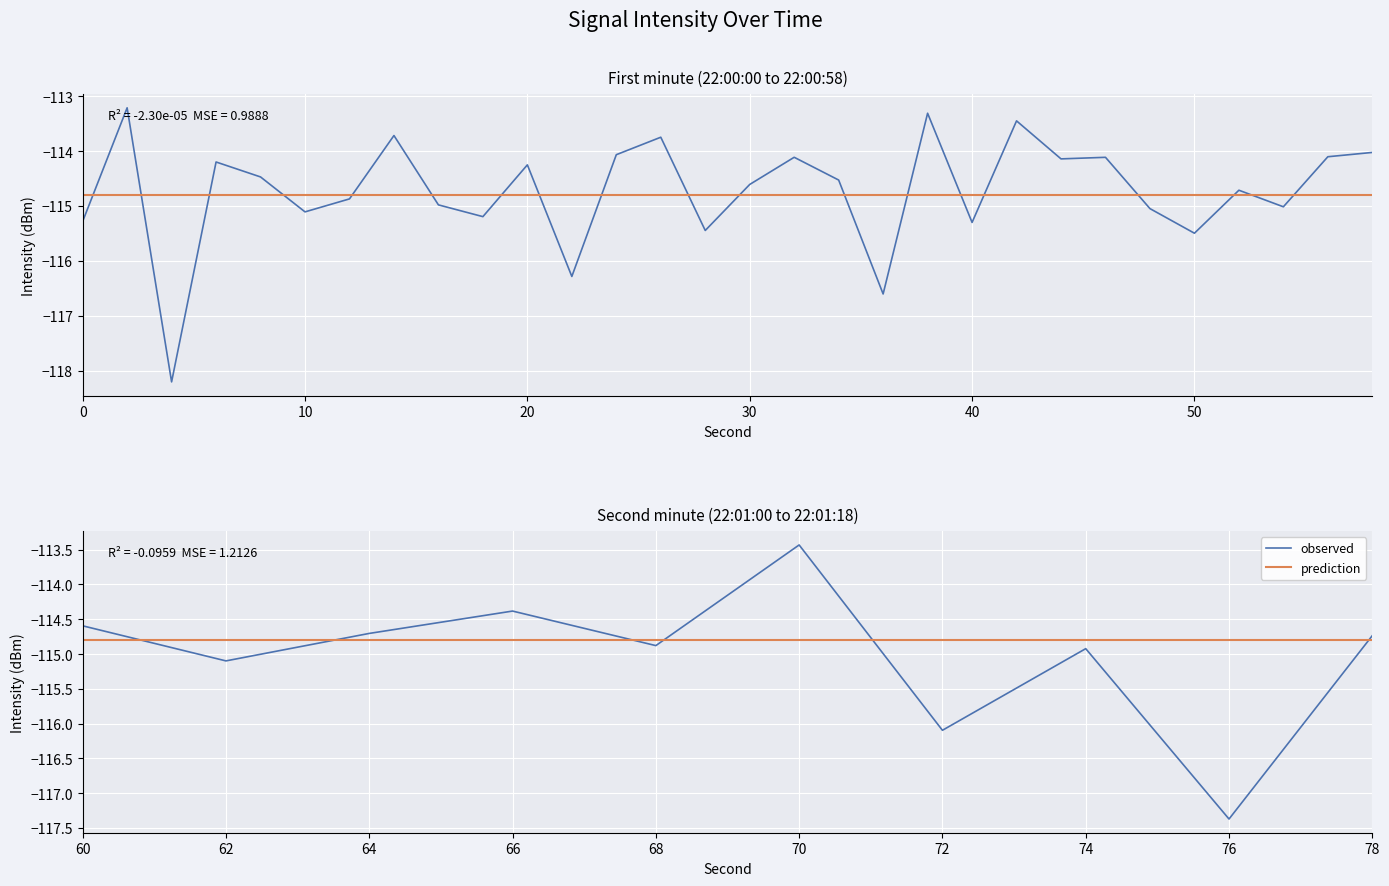

Is this an area chart (filled region under the line)?

No